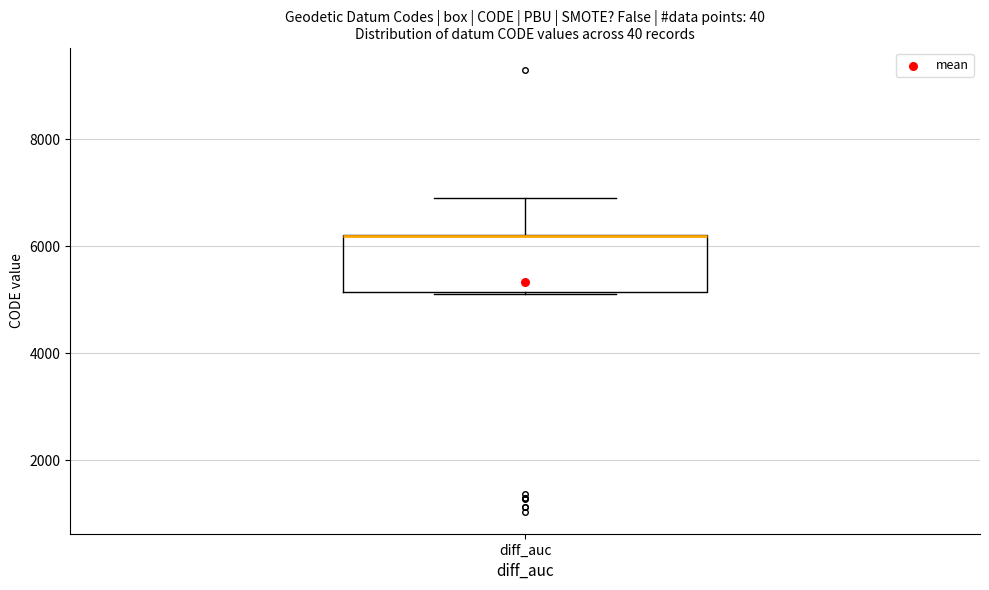

Read this box plot against the y-axis: the position of the median line, the range covered by the box, and the ends of both whiskers. The values are not printed on the chart, so give them approximately, as read against the axis.

median 6200 (drawn on the box's upper edge), box 5200 to 6200, whiskers 5200 to 7000